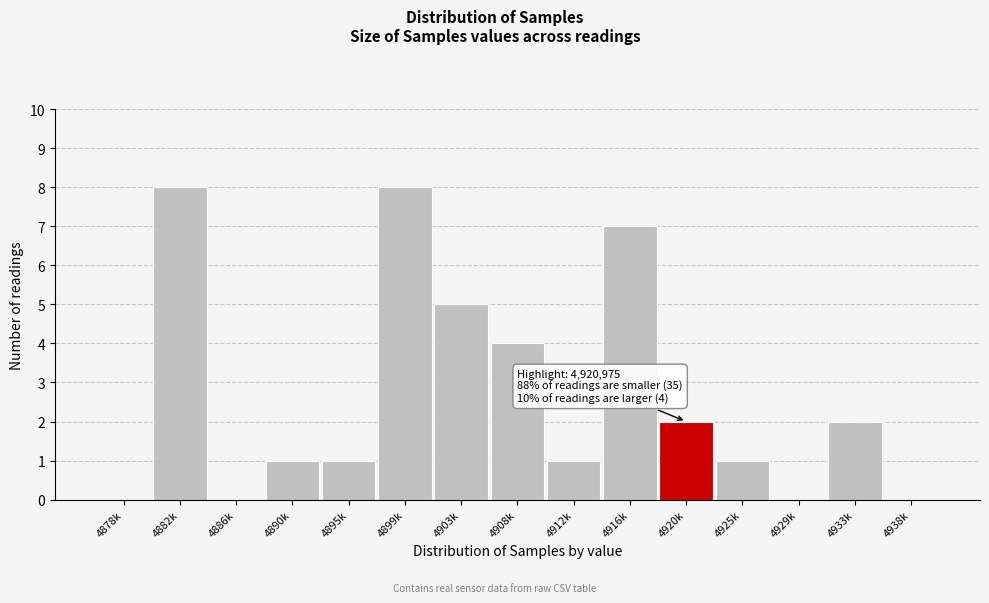

Reading left to right, what are all the values shown in this chart?

4878k=0	4882k=8	4886k=0	4890k=1	4895k=1	4899k=8	4903k=5	4908k=4	4912k=1	4916k=7	4920k=2	4925k=1	4929k=0	4933k=2	4938k=0